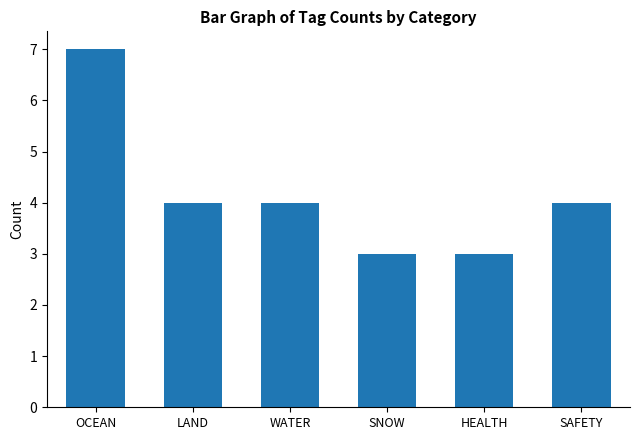

What is the minimum value shown in the chart?

3